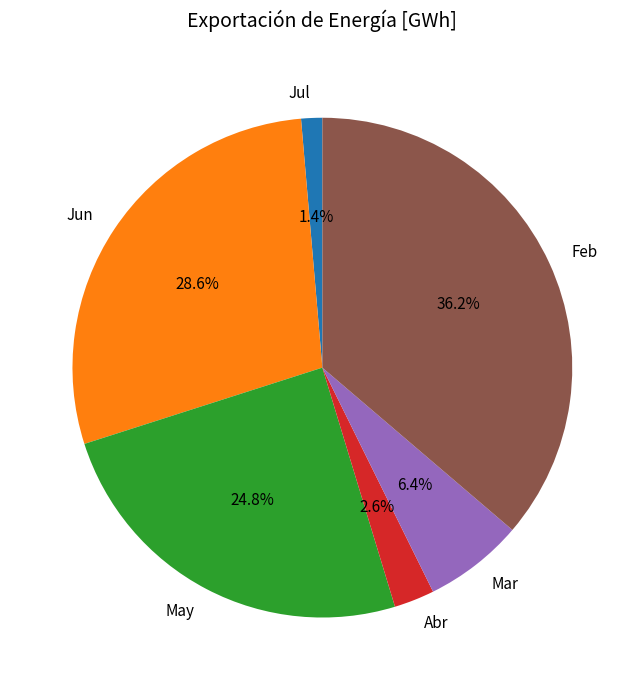

How much of the chart is everything except Jun?

71.4%